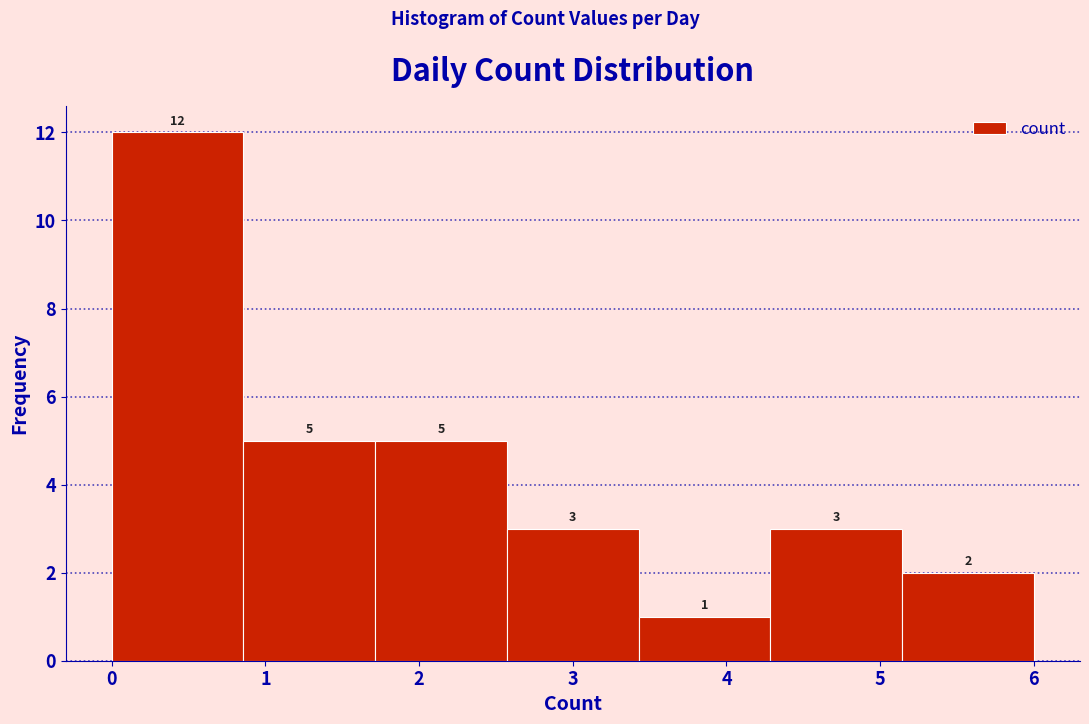

What is the height of the bar covering 4.3 to 5.1 on the x-axis? The bar edges are not printed on the chart, so give them approximately, as read against the axis.

3